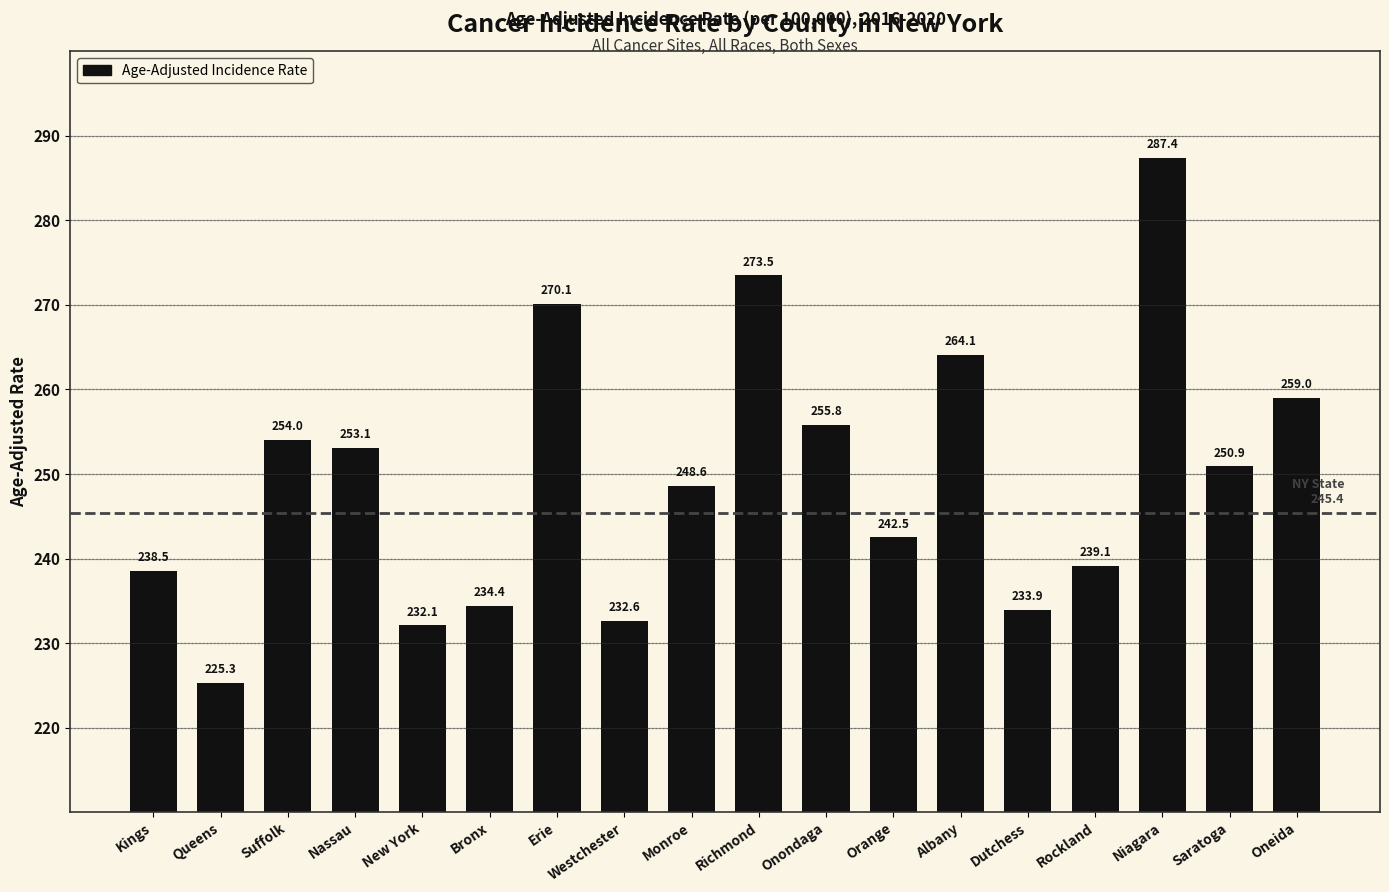

Does the chart contain any negative values?

No